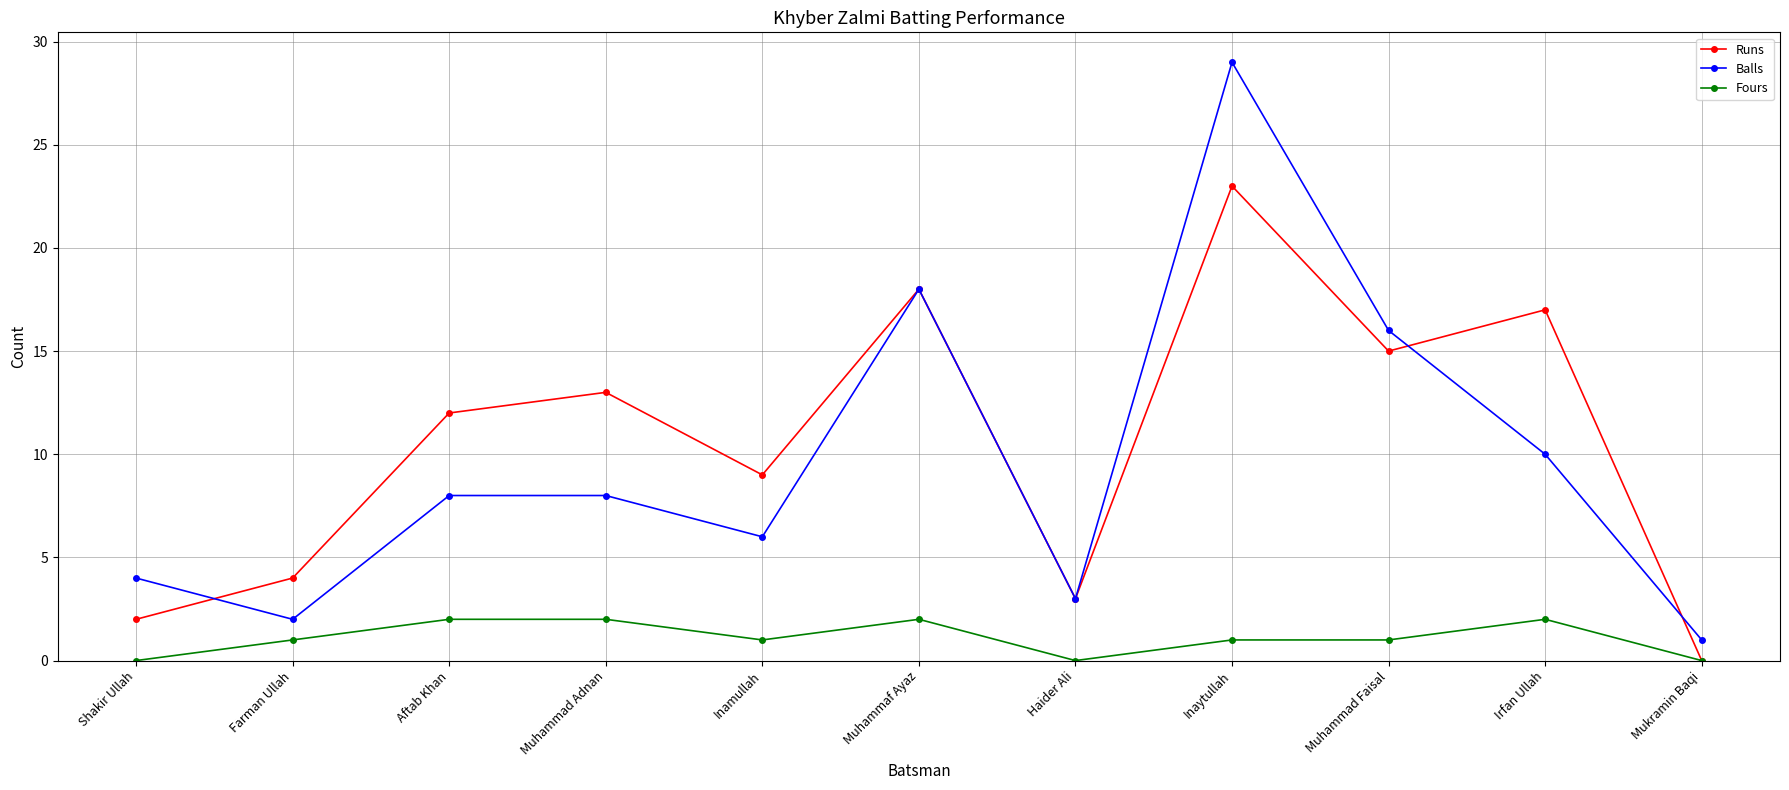

In Runs, how many points are higher than both neighbors (excluding endpoints)?

4